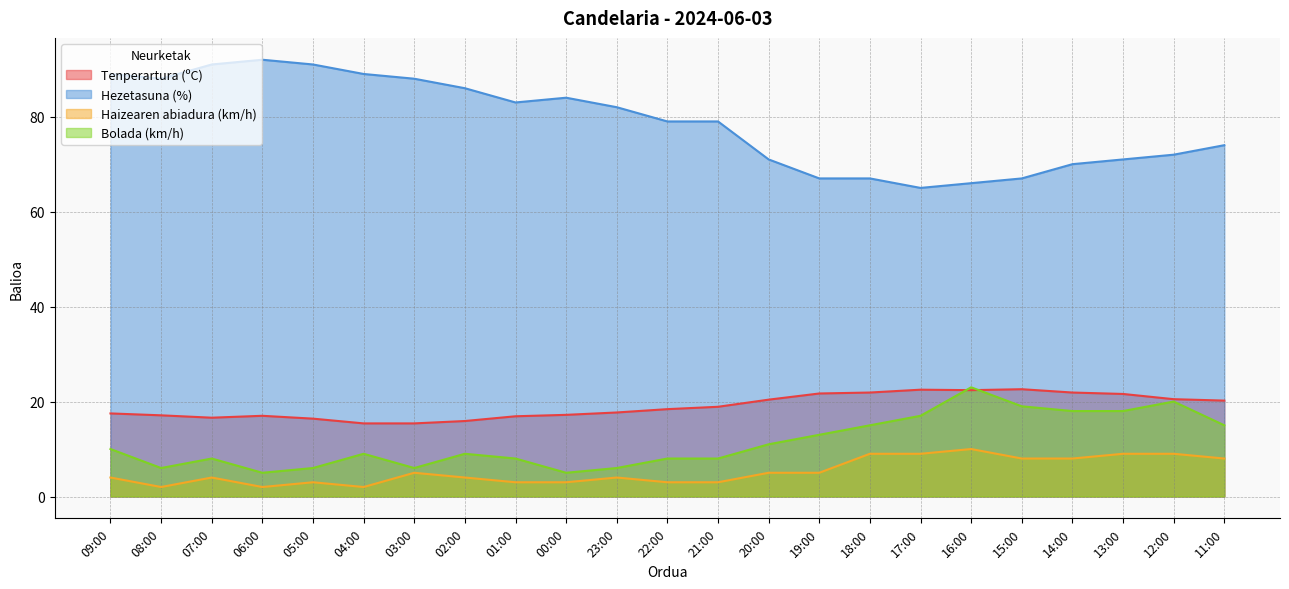

What is the label of the 14th point from the right?

00:00